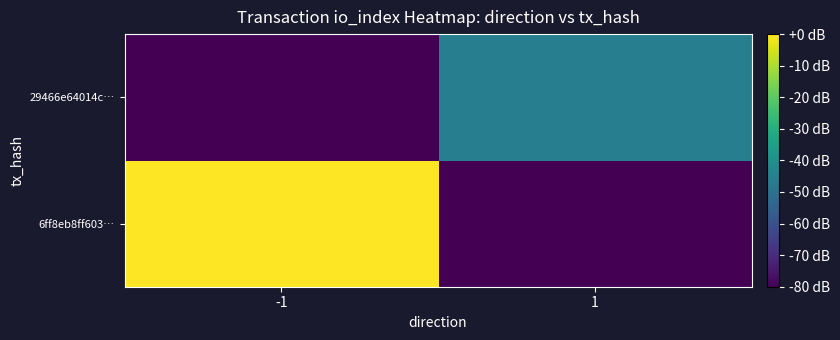

Which has a higher value, 1 or -1?

-1